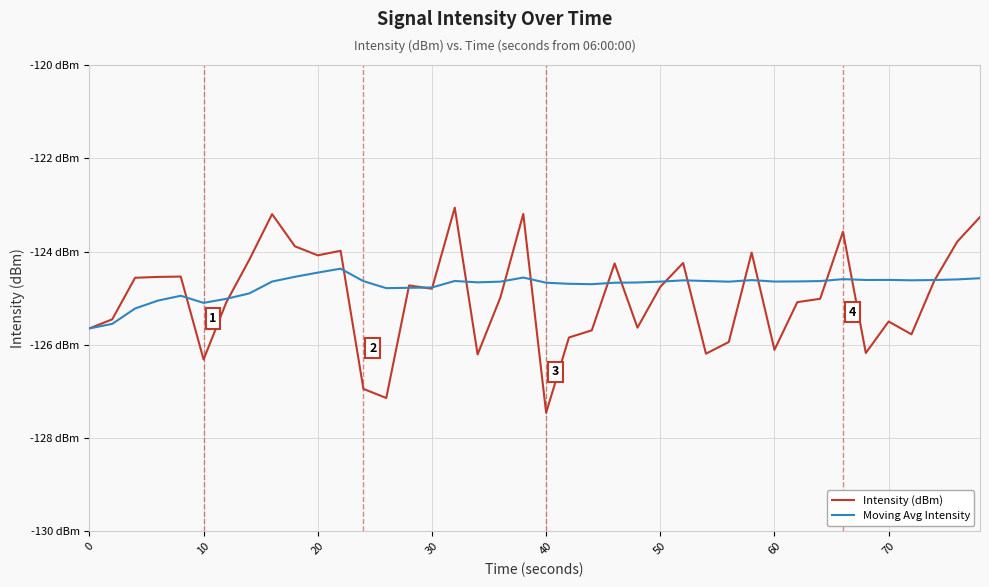

Does the chart display data point markers on the line(s)?

No